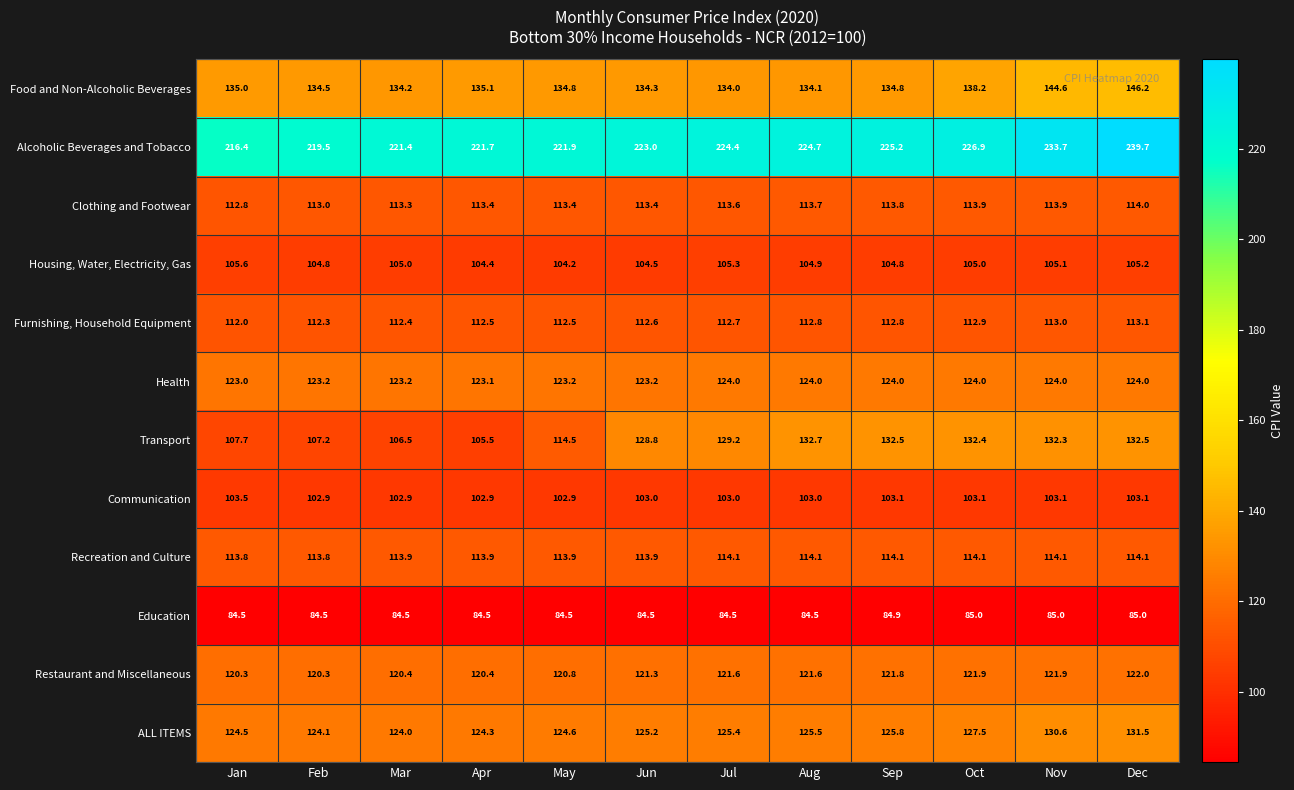

Read the Health value at Dec.

124.0